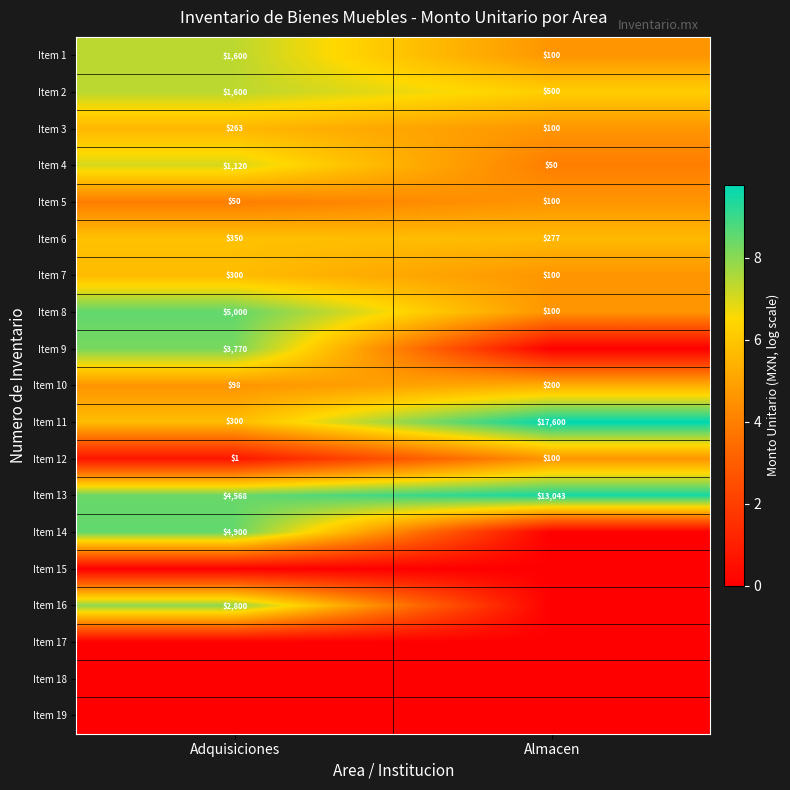

What is the sum of the Item 10 values at Almacen and Adquisiciones?

298